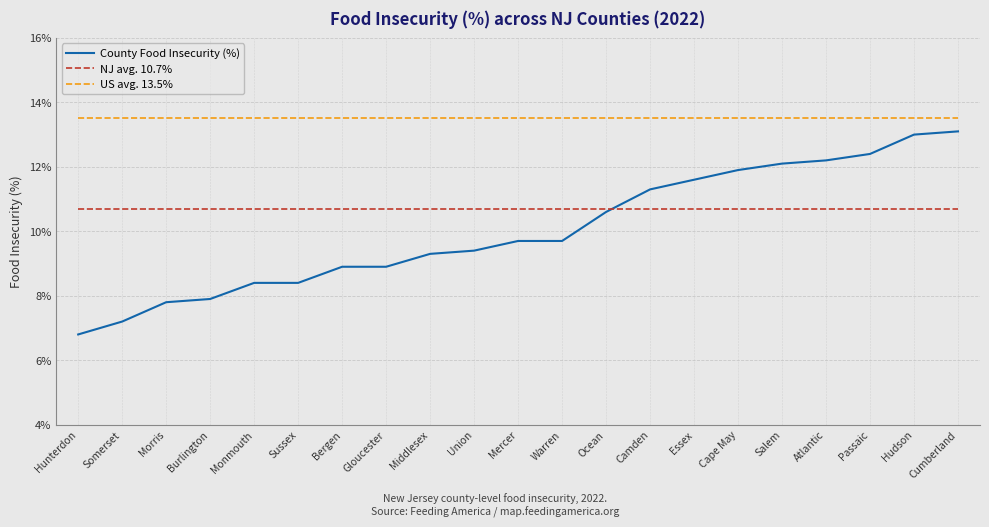

What is the difference between the highest and lowest values at Somerset?

0.1